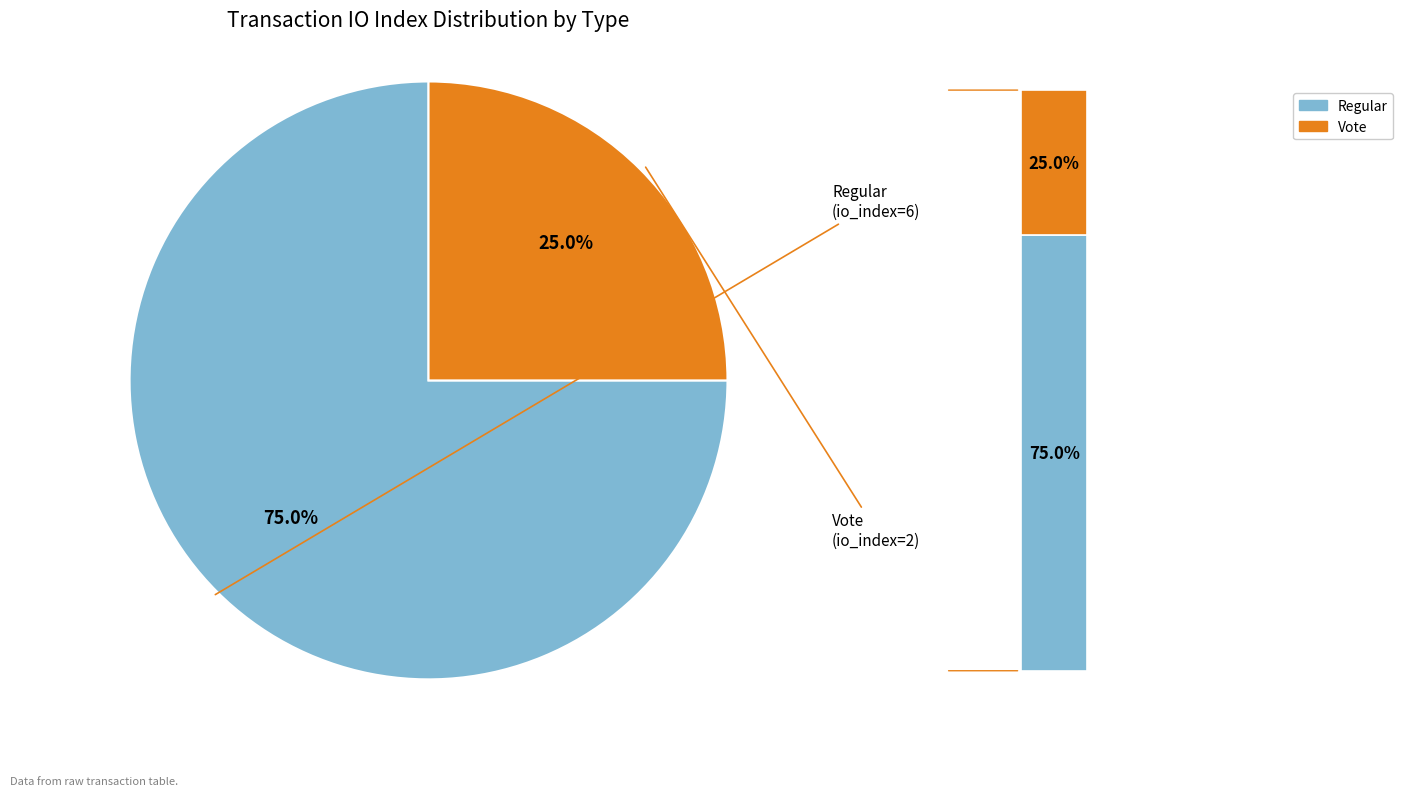

Is it true that Regular (io_index=6) is 75% of the pie?

True